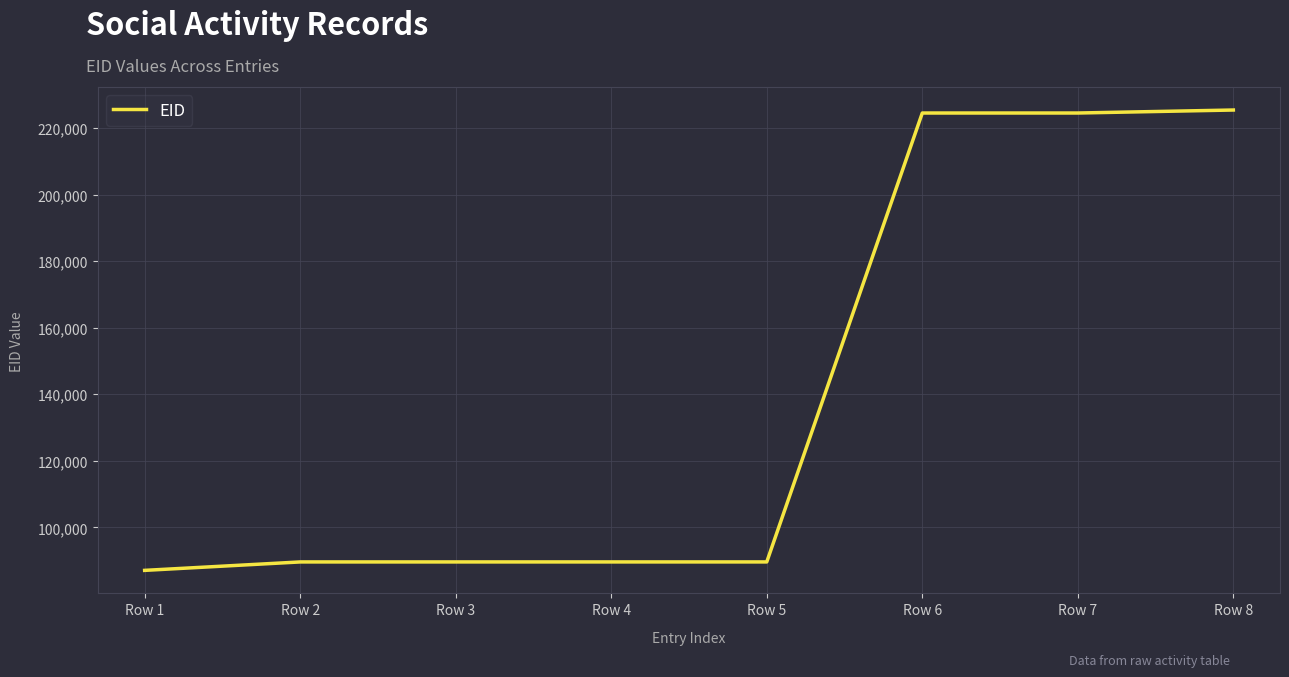

What is the difference between the maximum and second lowest values?

135753